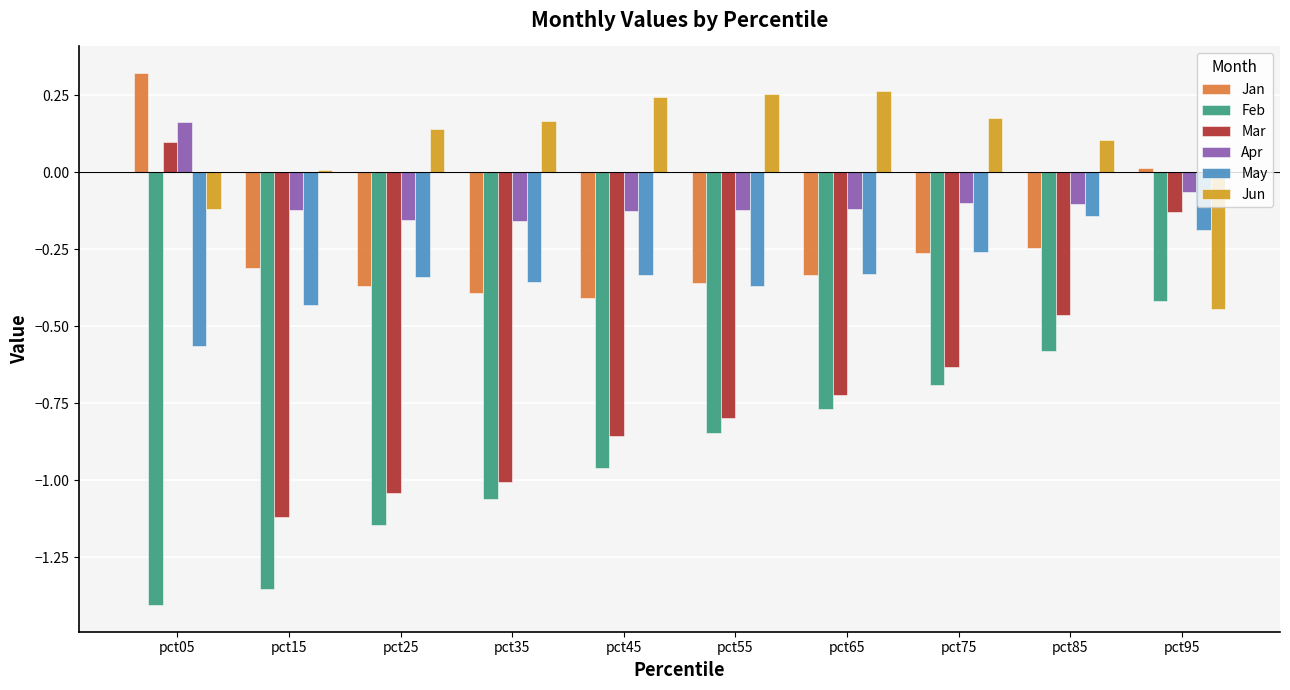

Which category has the highest value in the Feb series?

pct95